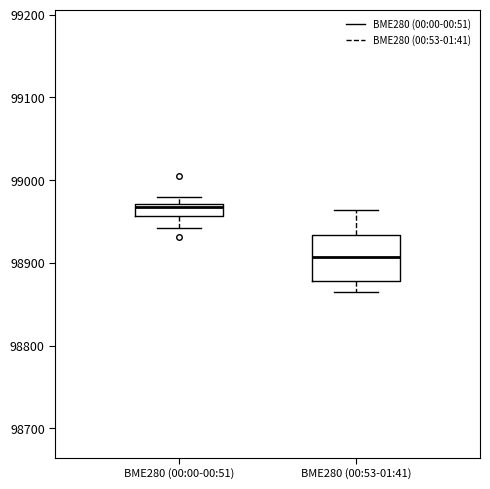

Where is the lower edge of the box for BME280 (00:00-00:51) on the y-axis? The values are not printed on the chart, so give them approximately, as read against the axis.

98960